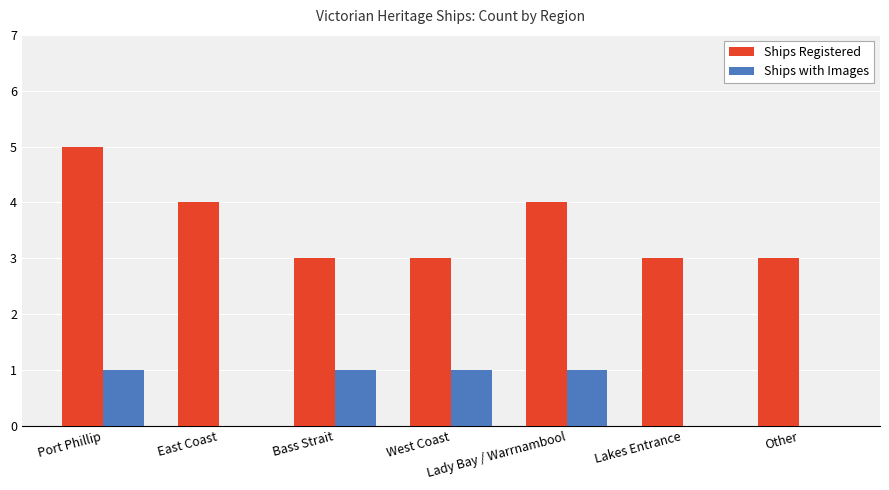

At which category is the sum across all series the highest?

Port Phillip